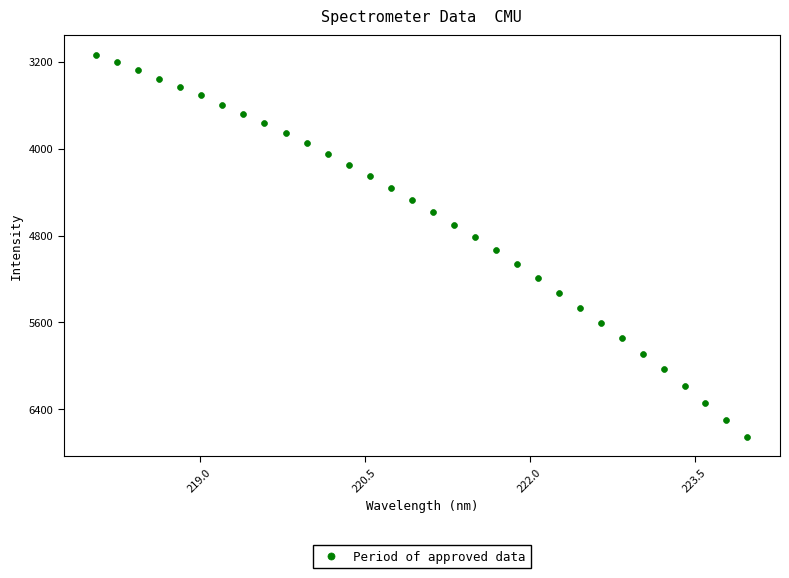

What is the range of X values (max minus min)?

5.9